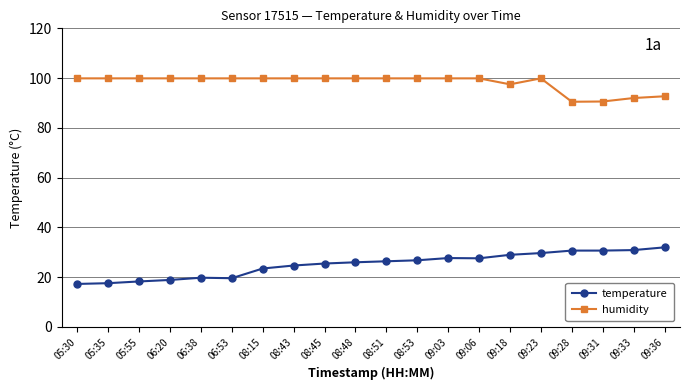

True or false: temperature has a value of 26.0 at 08:48.

True